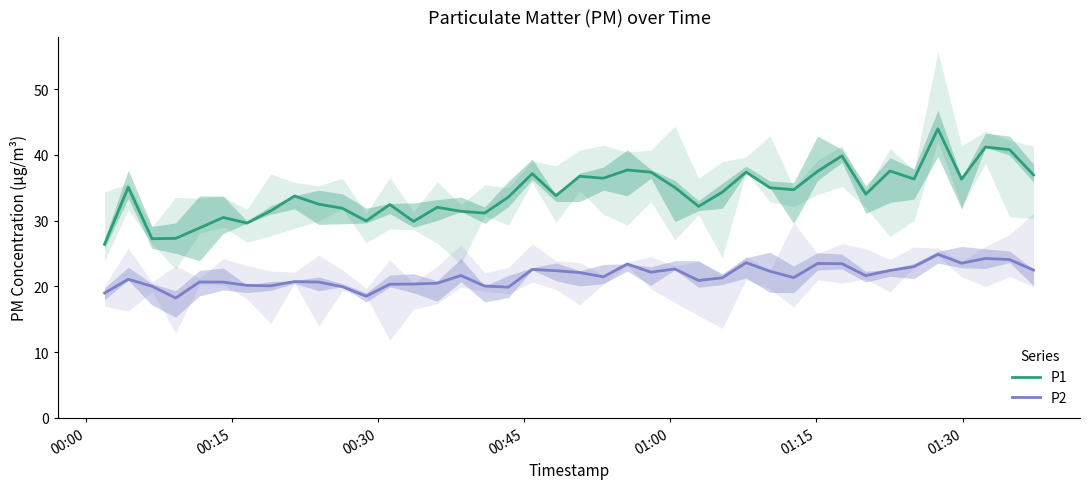

What is the highest value of the P2 series?

24.9